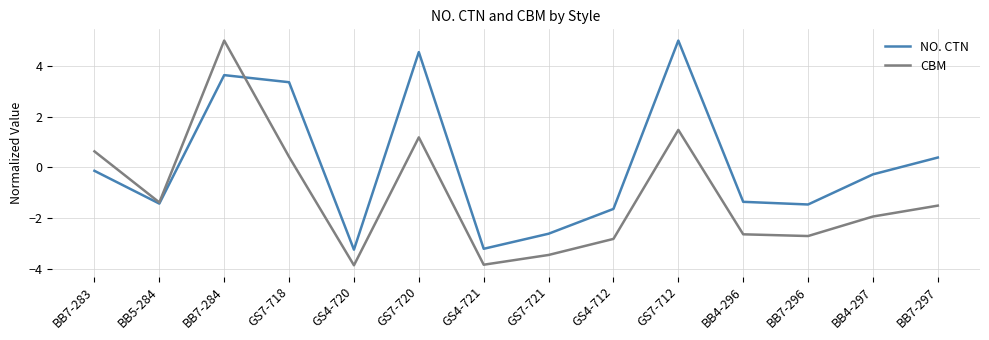

True or false: CBM has more than 2 points higher than both neighbors.

True